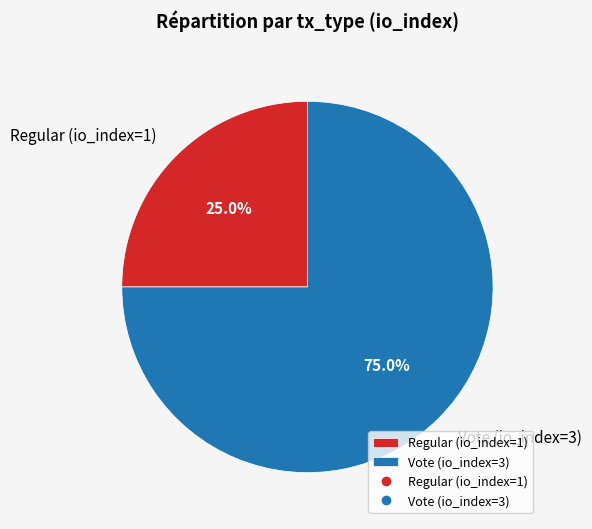

Which category has the smallest portion of the pie?

Regular (io_index=1)